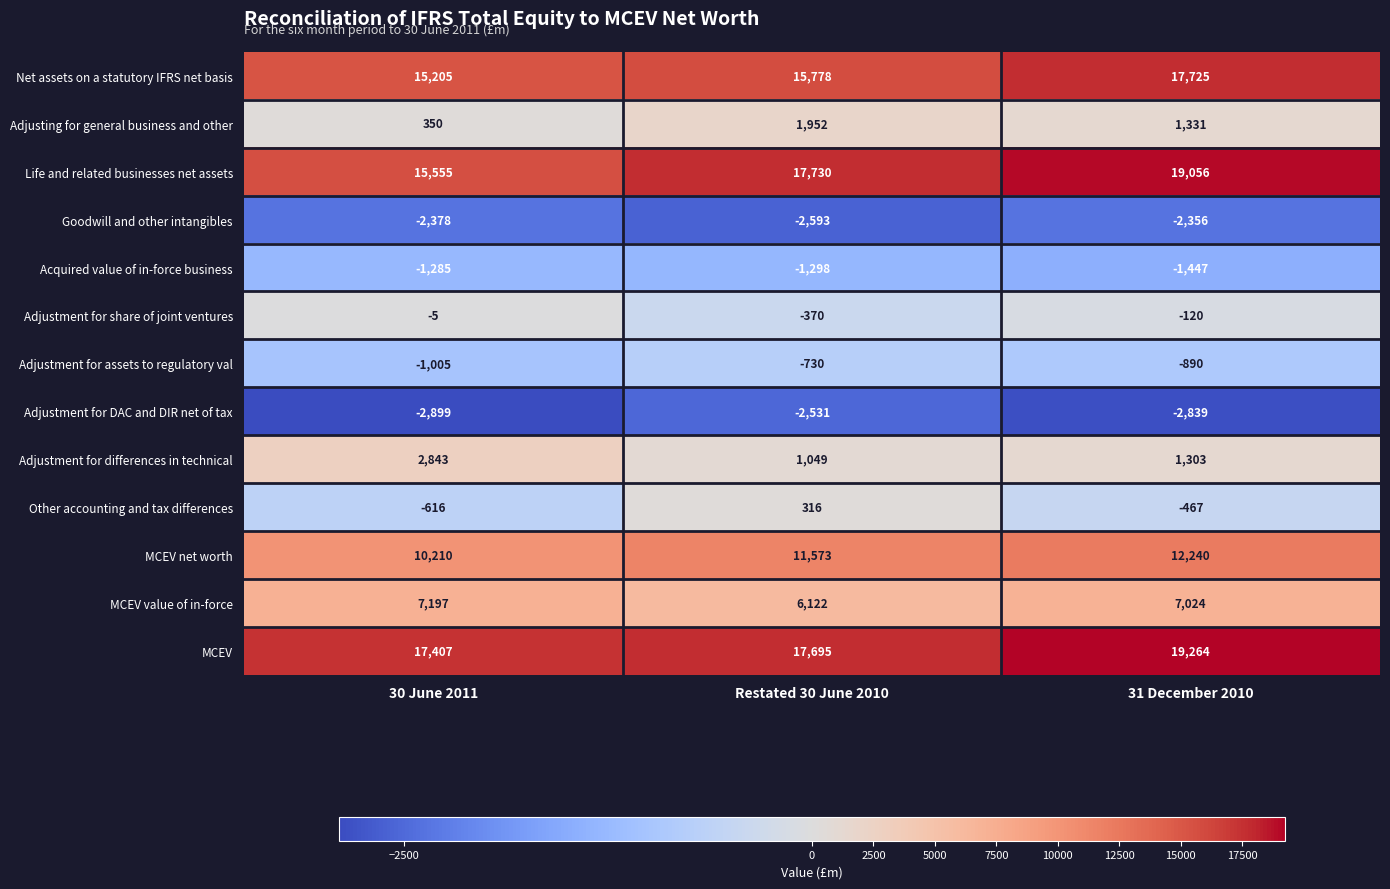

List the series in order of their peak value, lowest first.

Adjustment for DAC and DIR net of tax, Goodwill and other intangibles, Acquired value of in-force business, Adjustment for assets to regulatory val, Adjustment for share of joint ventures, Other accounting and tax differences, Adjusting for general business and other, Adjustment for differences in technical, MCEV value of in-force, MCEV net worth, Net assets on a statutory IFRS net basis, Life and related businesses net assets, MCEV